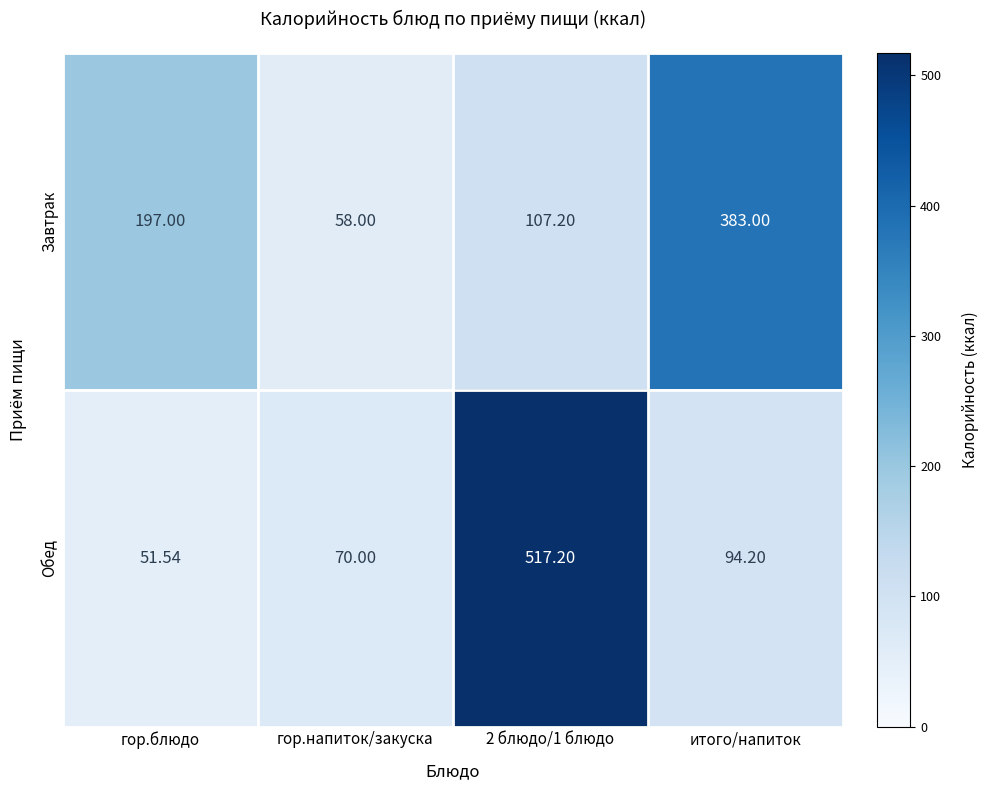

Between гор.блюдо and гор.напиток/закуска, which series saw the biggest shift?

Завтрак